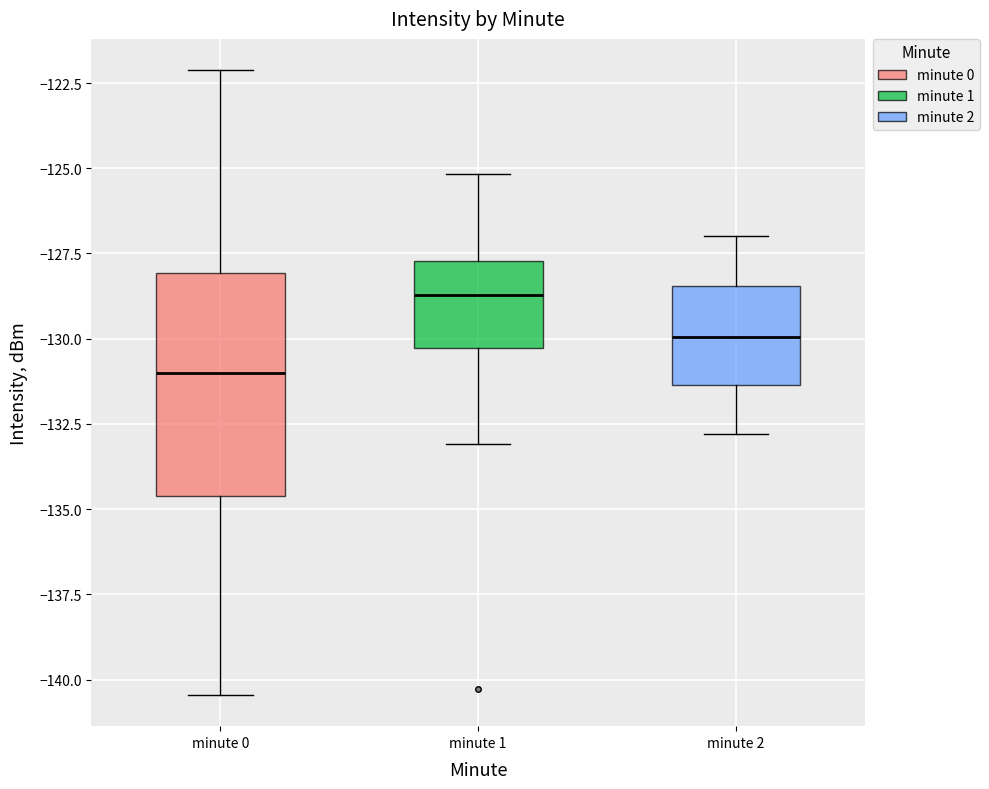

Which box has the highest median line?

minute 1